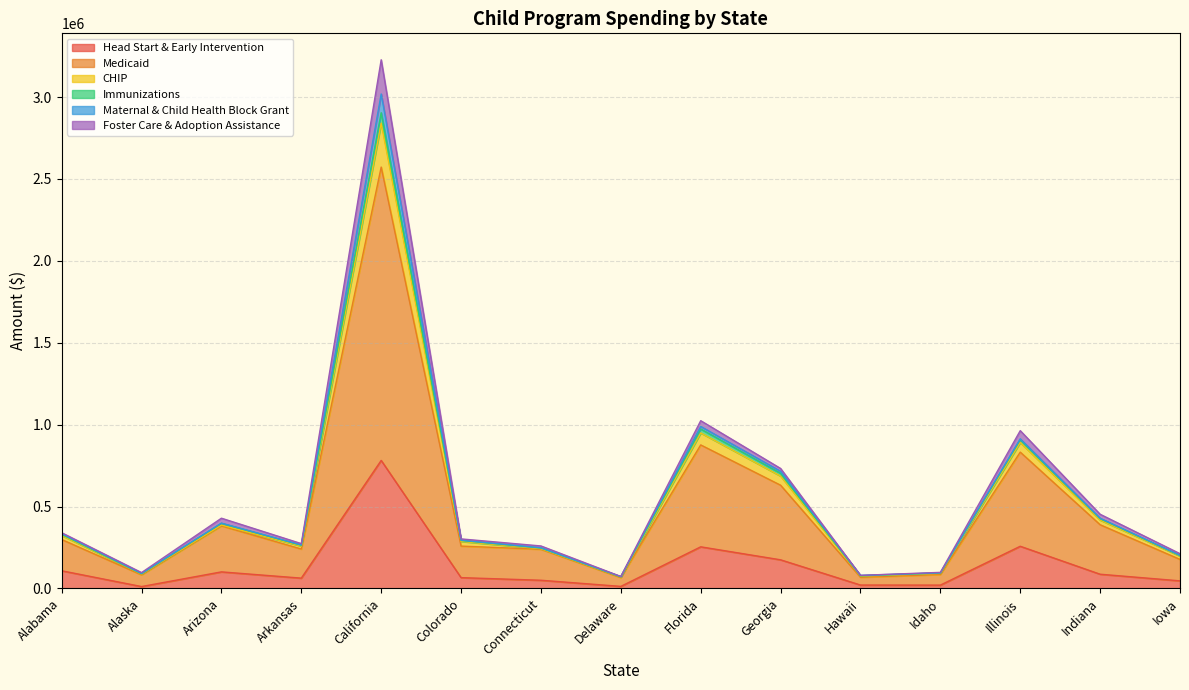

At which label is Head Start & Early Intervention closest to 396466?

Illinois